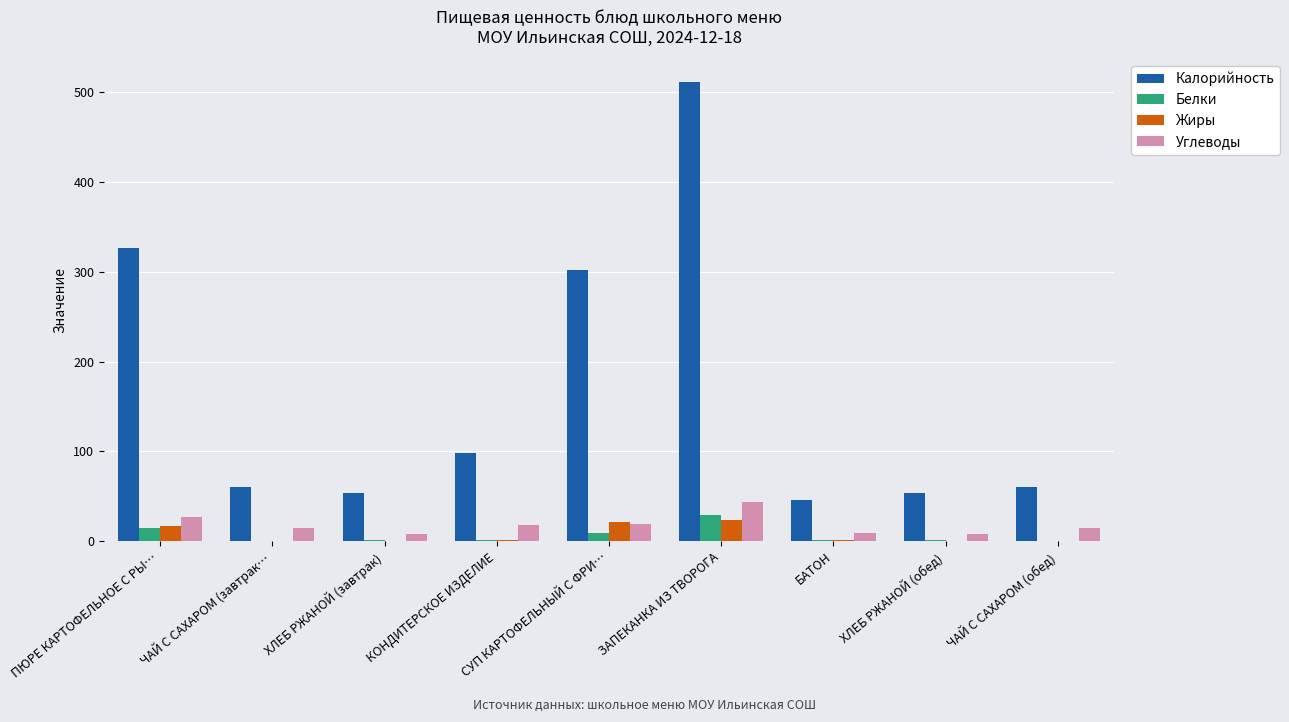

Between ПЮРЕ КАРТОФЕЛЬНОЕ С РЫ… and ХЛЕБ РЖАНОЙ (обед), which series saw the biggest shift?

Калорийность